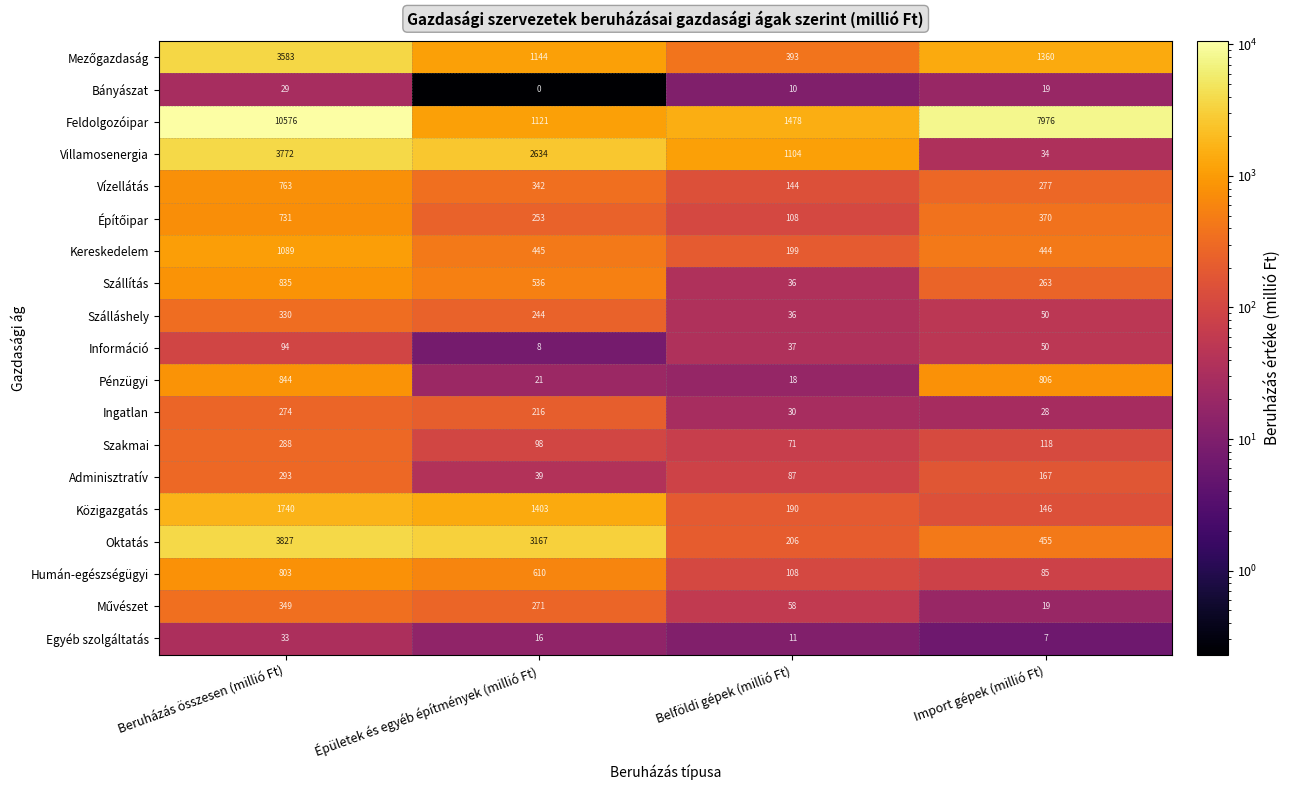

What is the average value of the Ingatlan series?

137